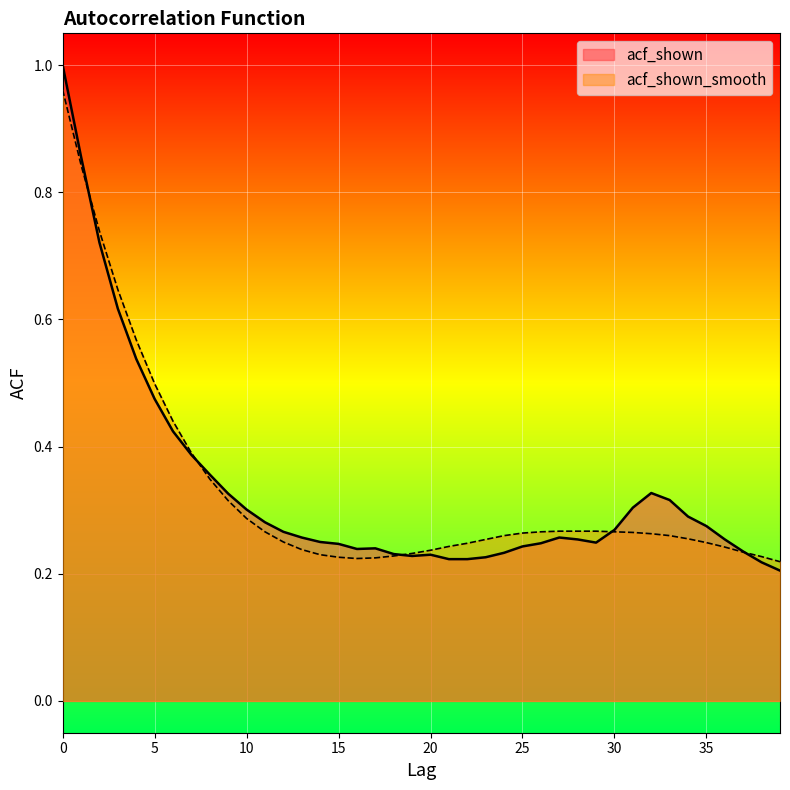

True or false: acf_shown_smooth and acf_shown cross at least once.

True